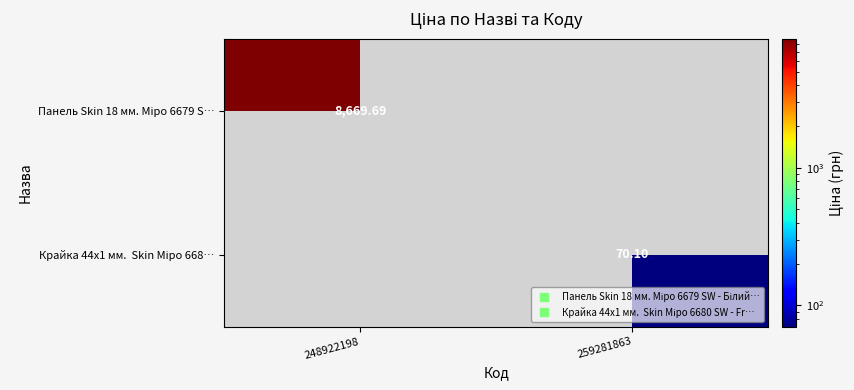

Which category has the lowest value across all series?

259281863